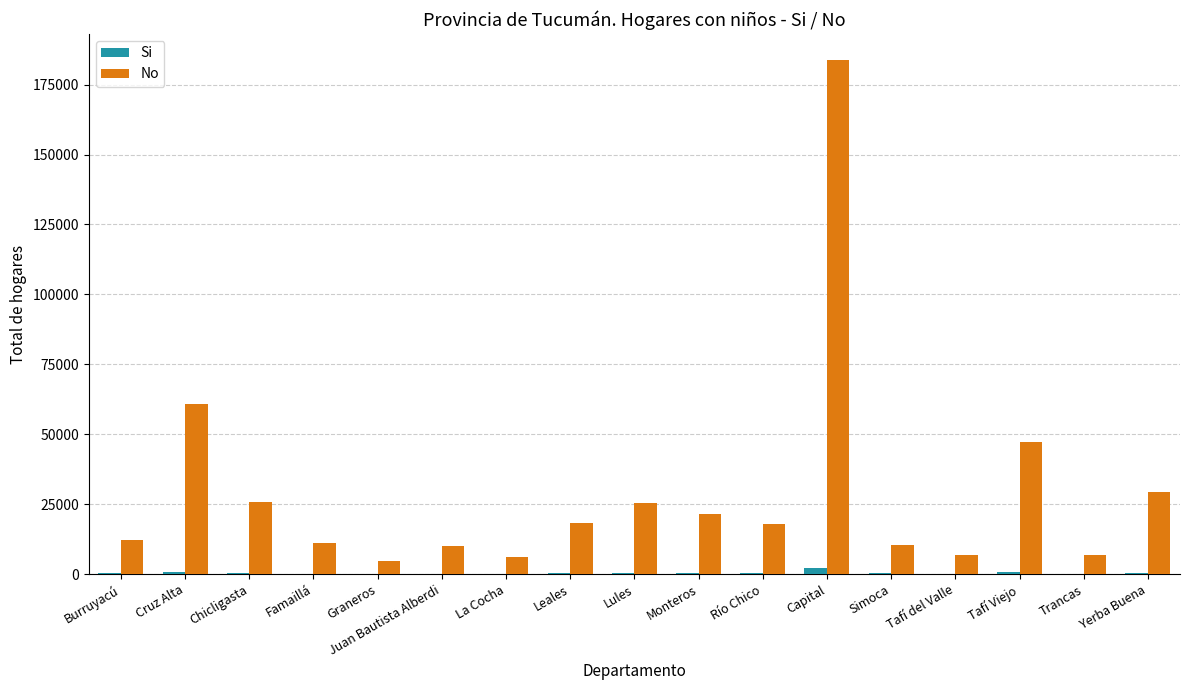

Which series has the largest total across all categories?

No